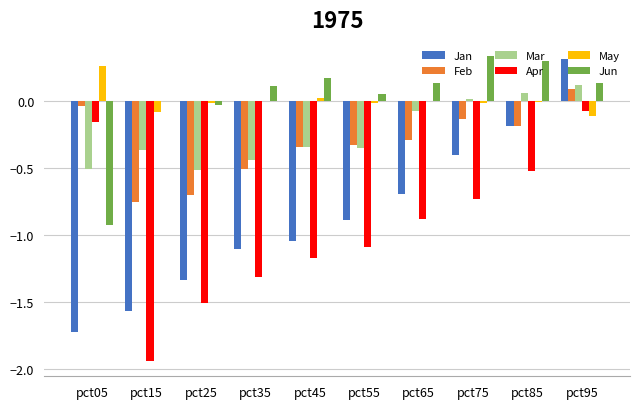

Which series changed the most between pct55 and pct95?

Jan